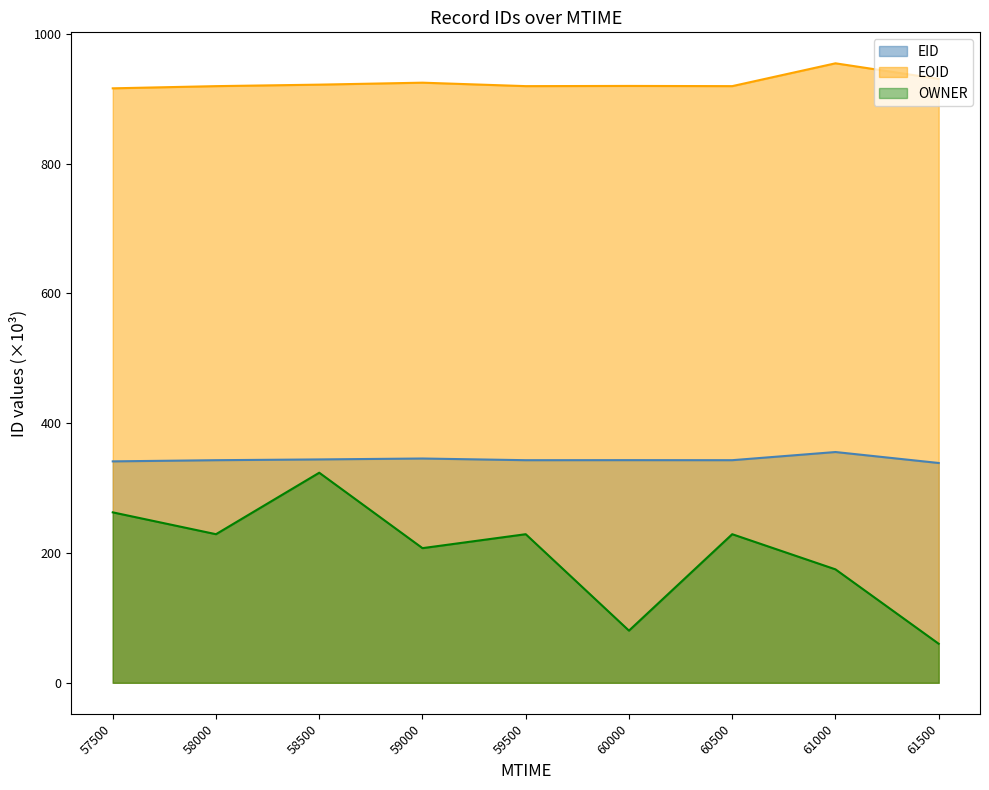

At 60000, list the series in order from largest to smallest.

EOID, EID, OWNER